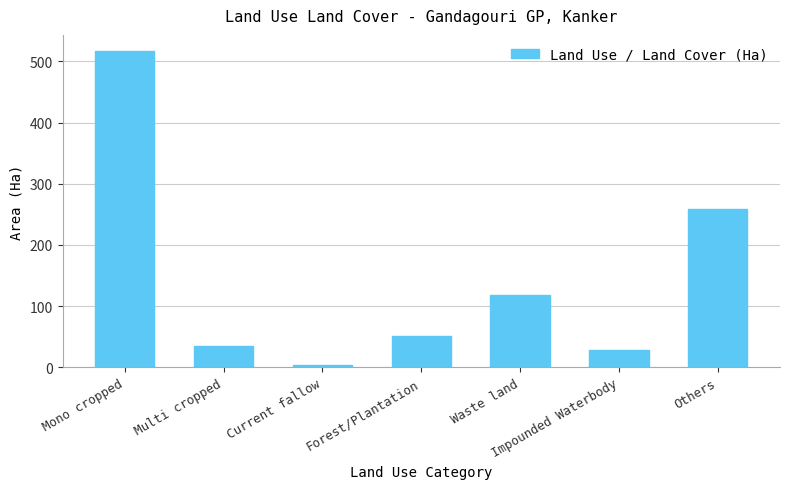

What is the average value?

144.6